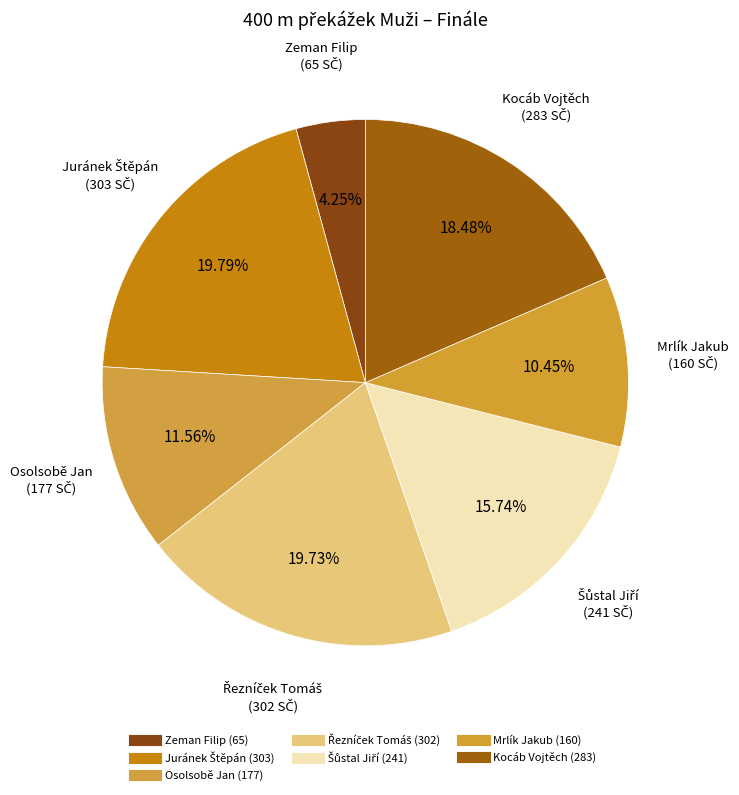

How many slices are in this pie chart?

7